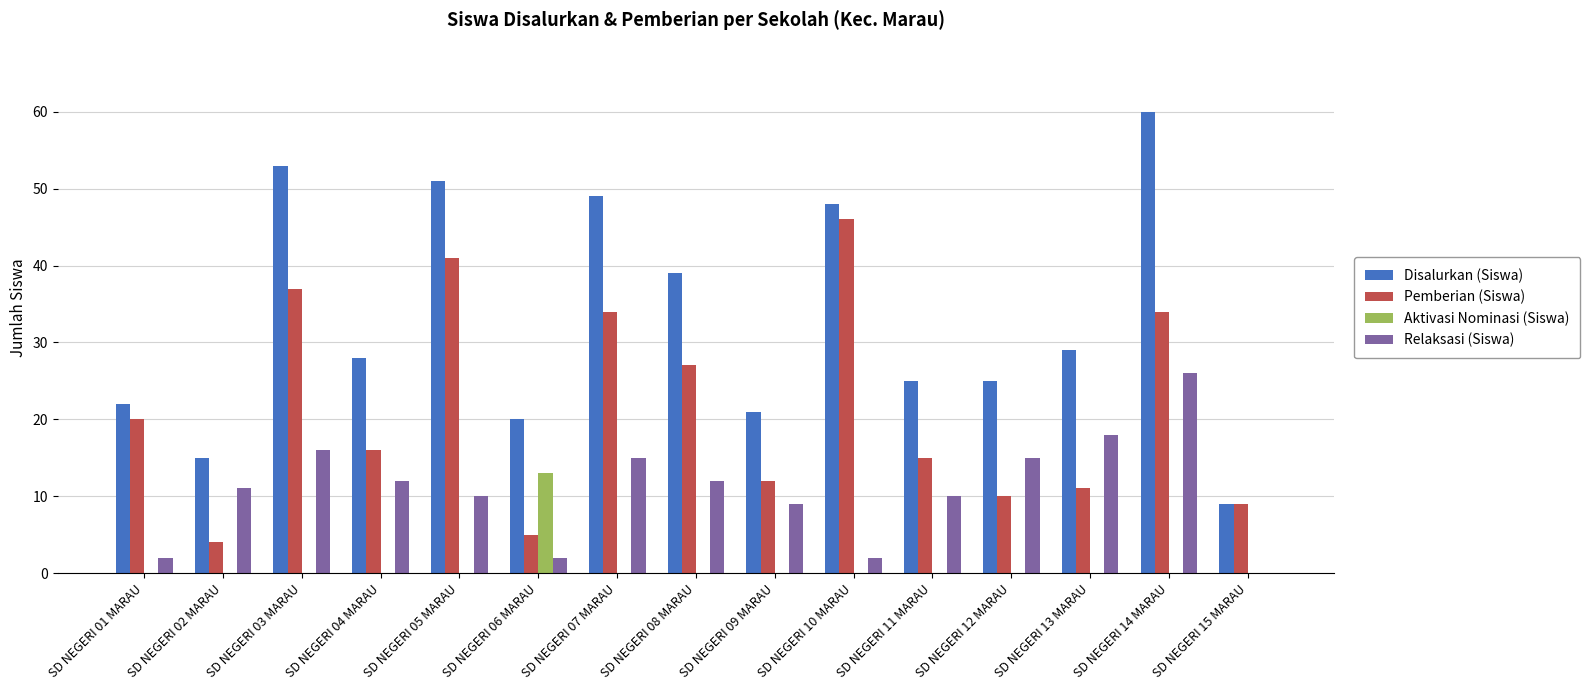

The Disalurkan (Siswa) series shows 46 at SD NEGERI 13 MARAU. True or false?

False